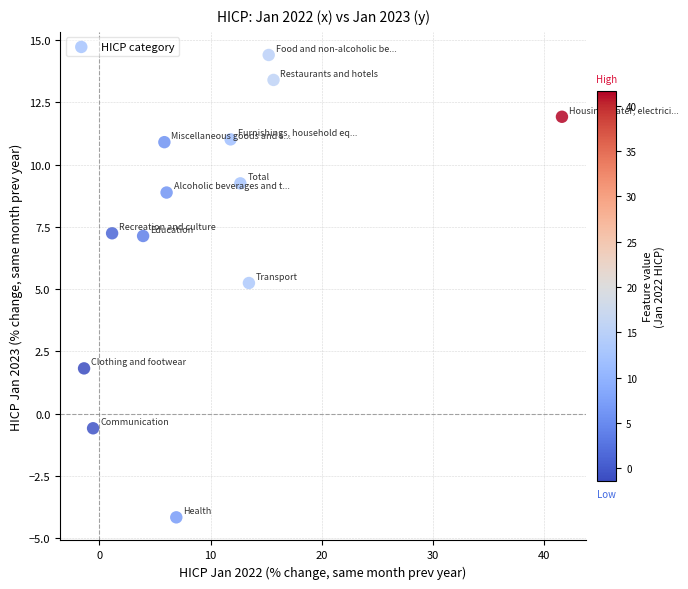

What is the range of X values (max minus min)?

43.0